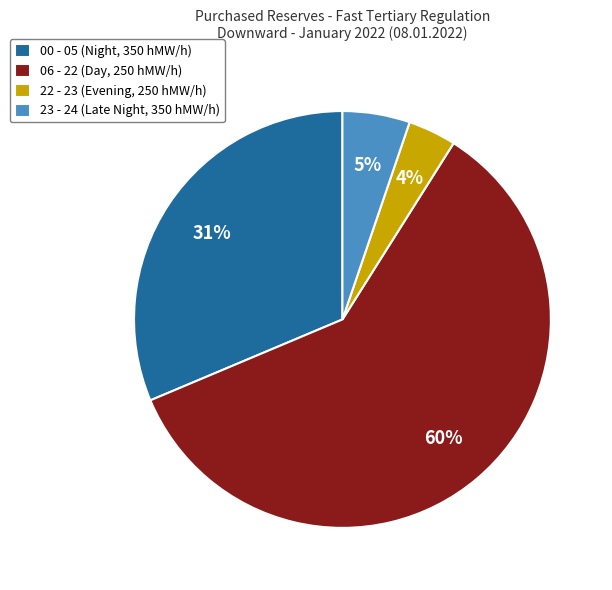

True or false: 00 - 05 (Night, 350 hMW/h) accounts for 40% of the total.

False